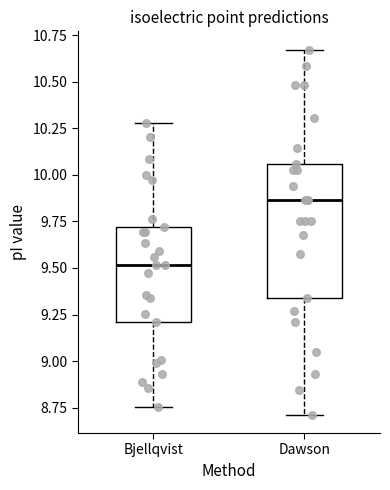

Reading left to right, read every box against the y-axis: the position of its median line, the range the box covers, and the ends of its whiskers. The values are not printed on the chart, so give them approximately, as read against the axis.

Bjellqvist: median 9.50, box 9.20 to 9.70, whiskers 8.75 to 10.30
Dawson: median 9.85, box 9.35 to 10.05, whiskers 8.70 to 10.65